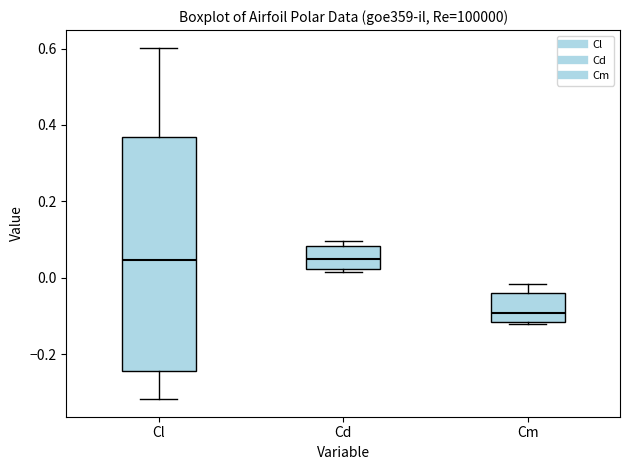

Reading left to right, read every box against the y-axis: the position of its median line, the range the box covers, and the ends of its whiskers. The values are not printed on the chart, so give them approximately, as read against the axis.

Cl: median 0.04, box -0.24 to 0.36, whiskers -0.32 to 0.60
Cd: median 0.04, box 0.02 to 0.08, whiskers 0.02 (just below the box's lower edge) to 0.10
Cm: median -0.10, box -0.12 to -0.04, whiskers -0.12 to -0.02